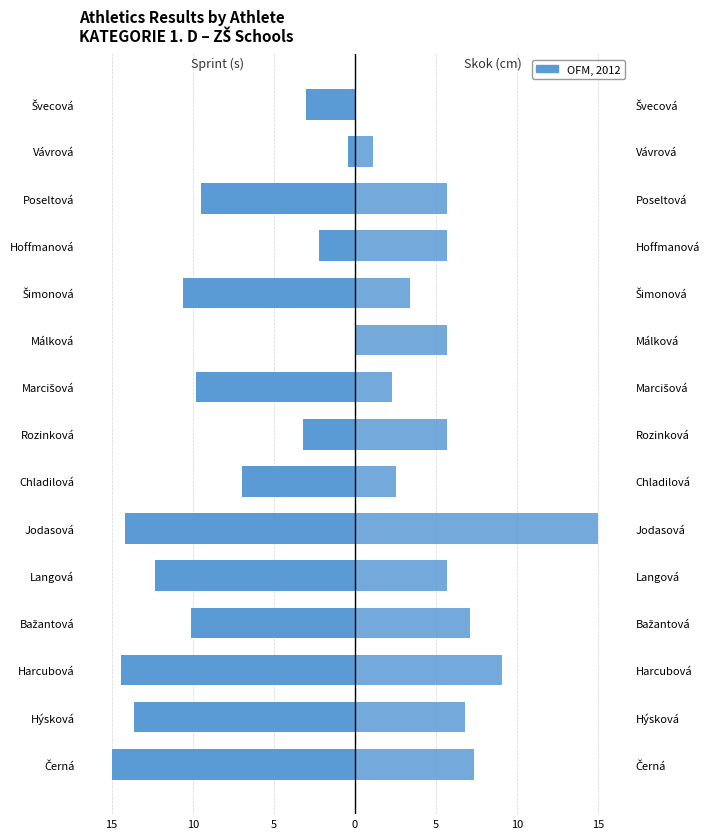

What is the difference between the Sprint (s) values at Bažantová and Černá?

4.9